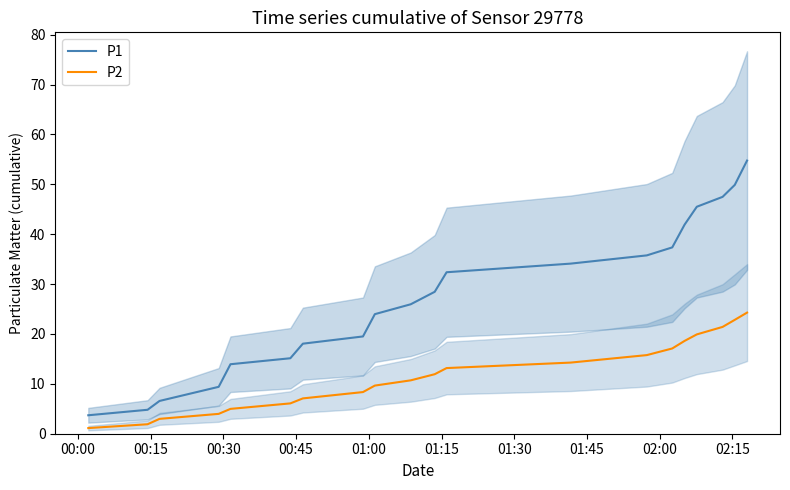

What is the difference between the second highest and second lowest values in the P2 series?

20.9